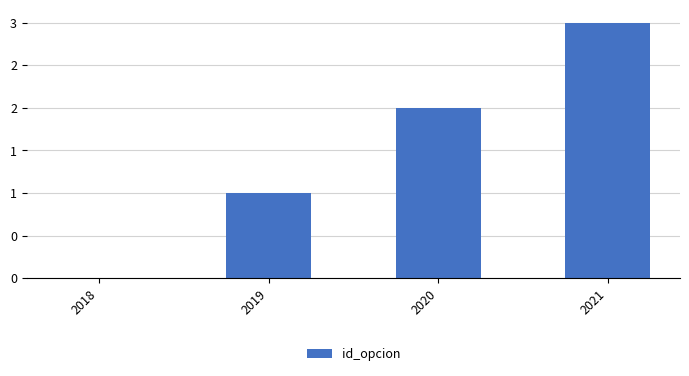

Reading left to right, what are all the values shown in this chart?

2018=0	2019=1	2020=2	2021=3